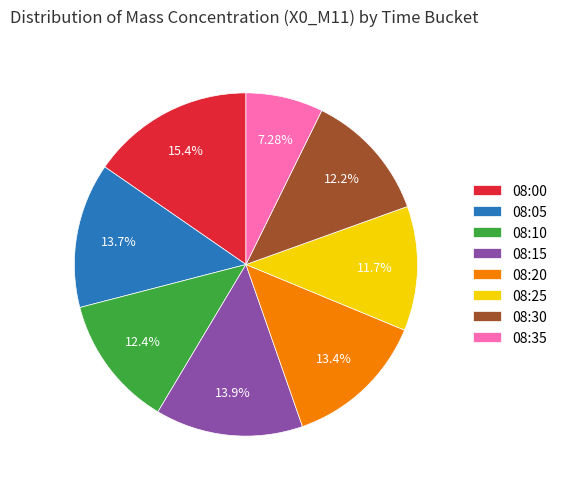

Which has a higher value, 08:35 or 08:30?

08:30